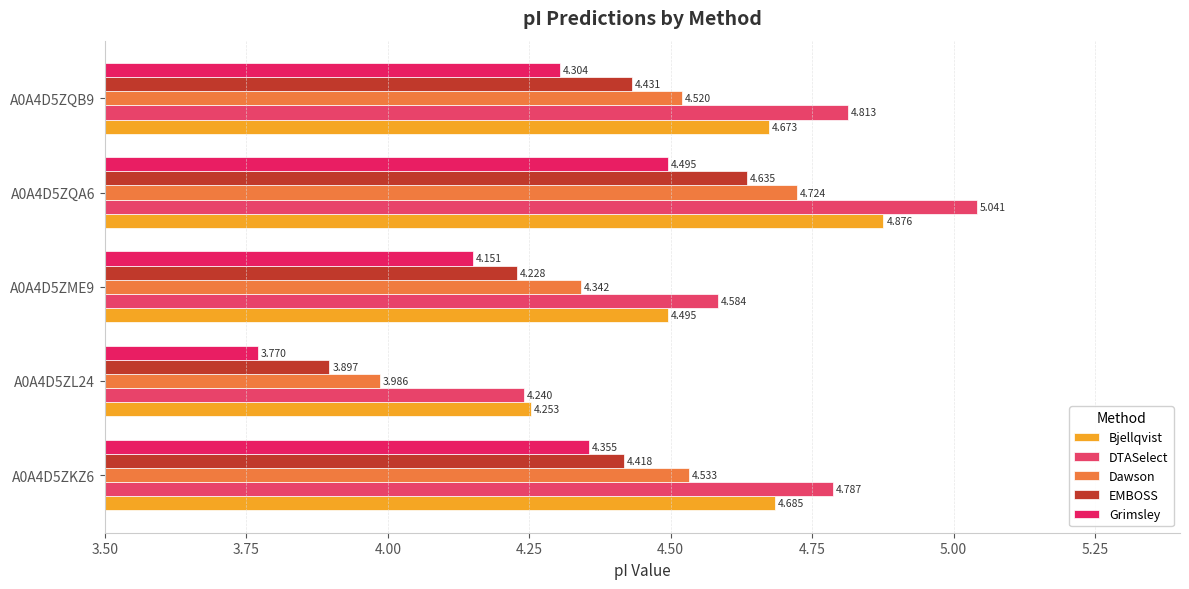

At which label is Dawson closest to 4?

A0A4D5ZL24